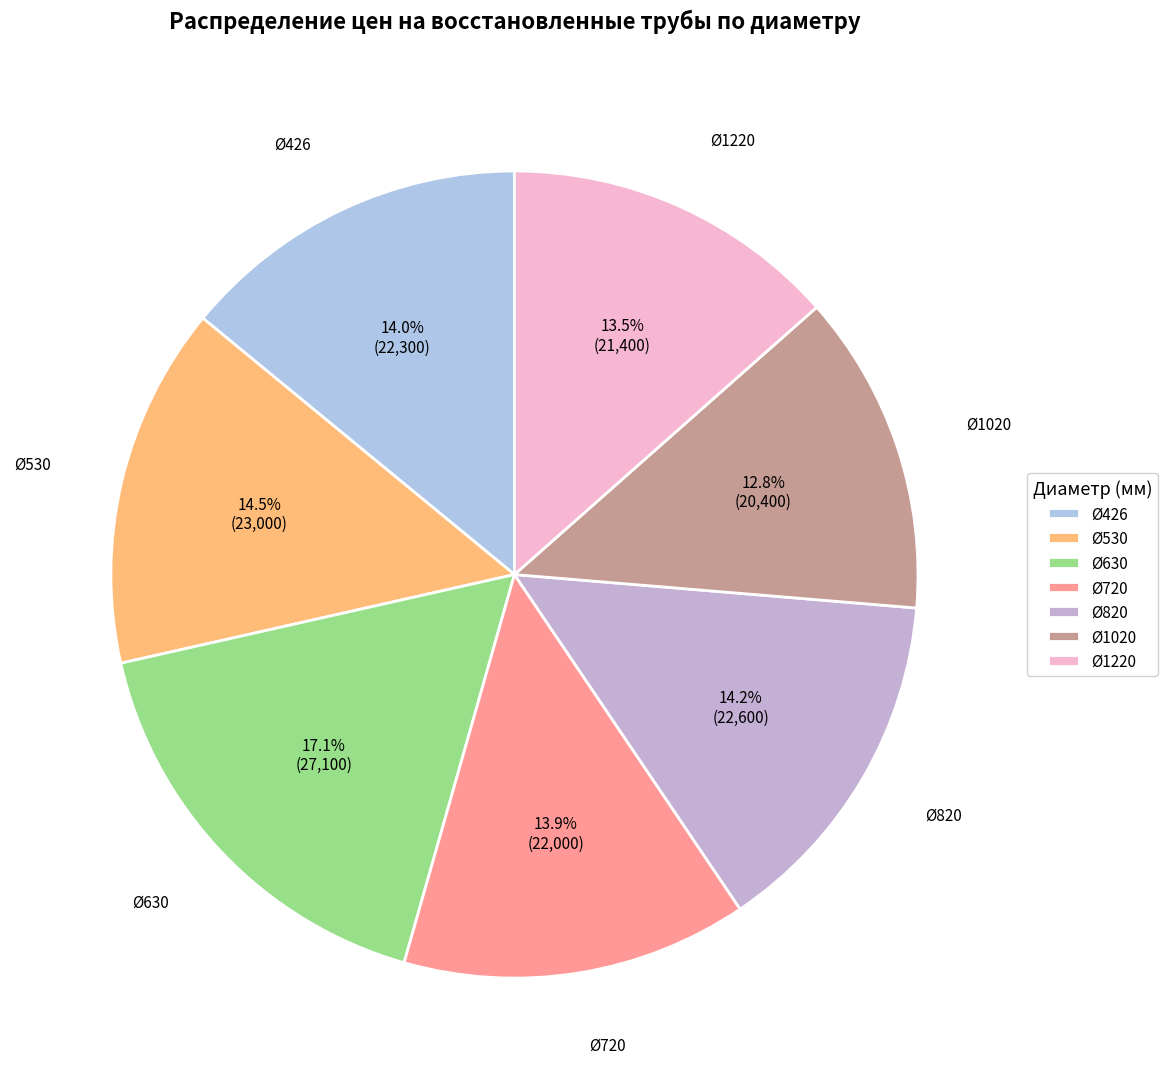

Which slice is the largest?

Ø630